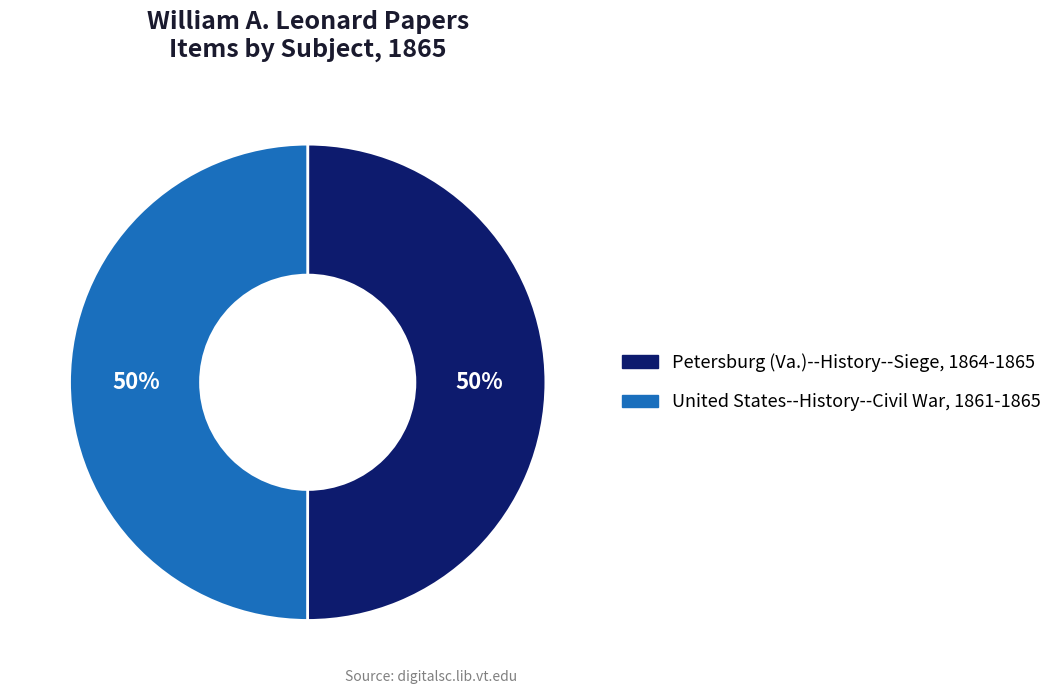

Is the sum of United States--History--Civil War, 1861-1865 and Petersburg (Va.)--History--Siege, 1864-1865 greater than half?

Yes